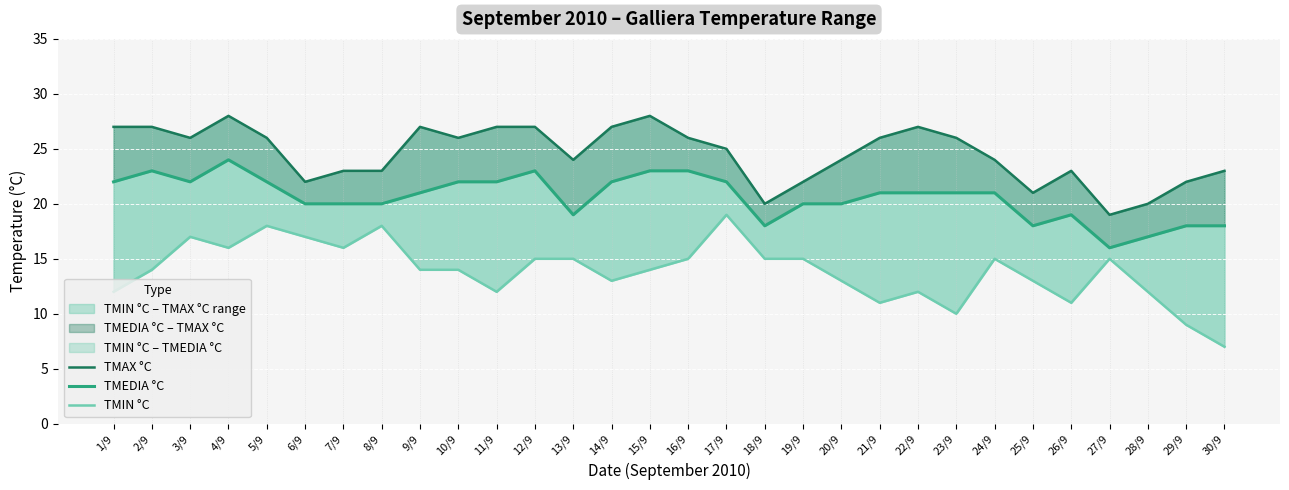

In TMAX °C, how many points are lower than both neighbors (excluding endpoints)?

7